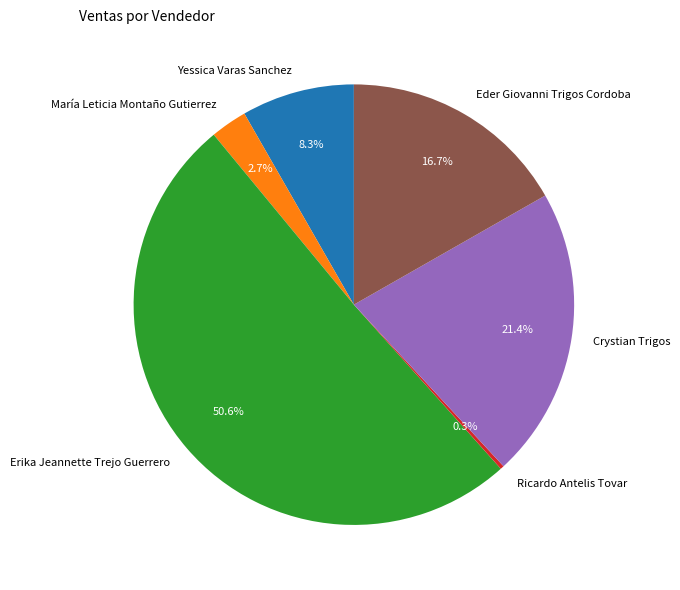

What portion of the pie excludes Crystian Trigos?

78.6%